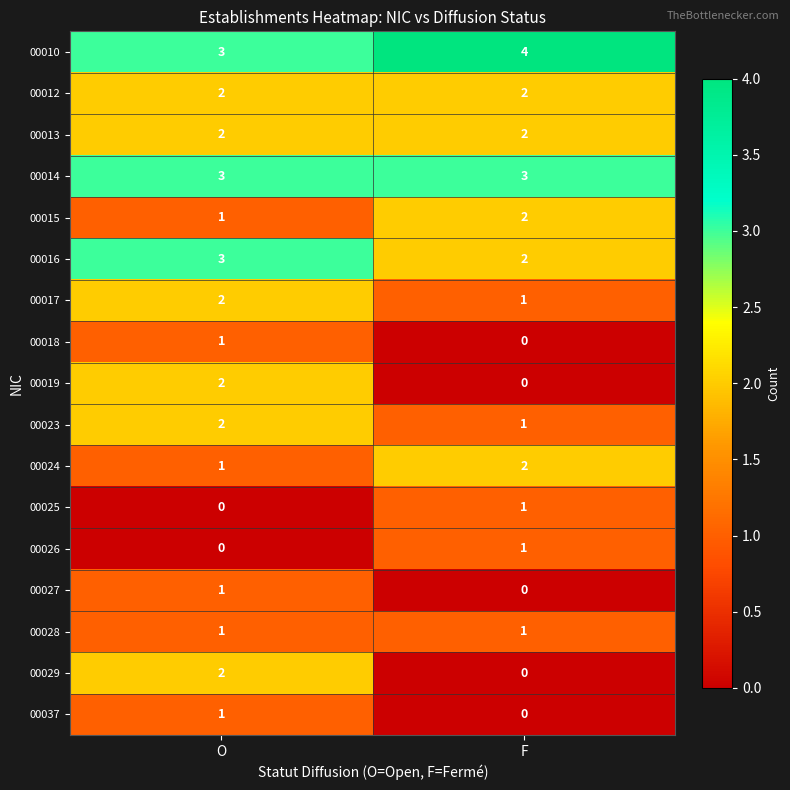

Is it true that 00015 equals 2 at F?

True